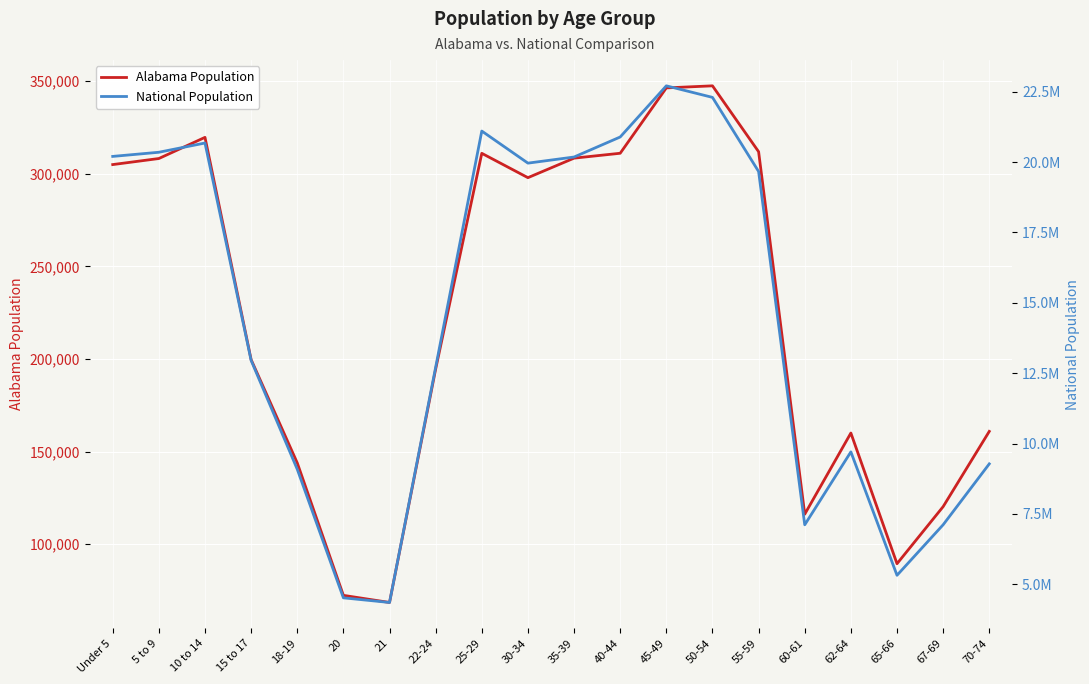

What is the maximum value for National Population?

22708591